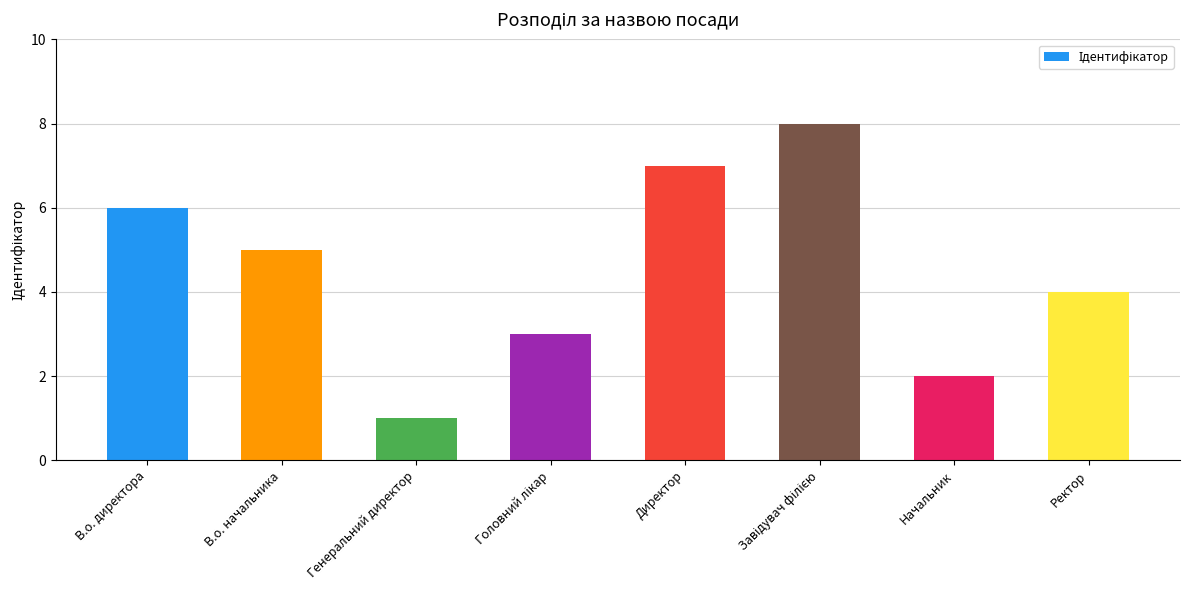

What position from the right is В.о. директора?

8